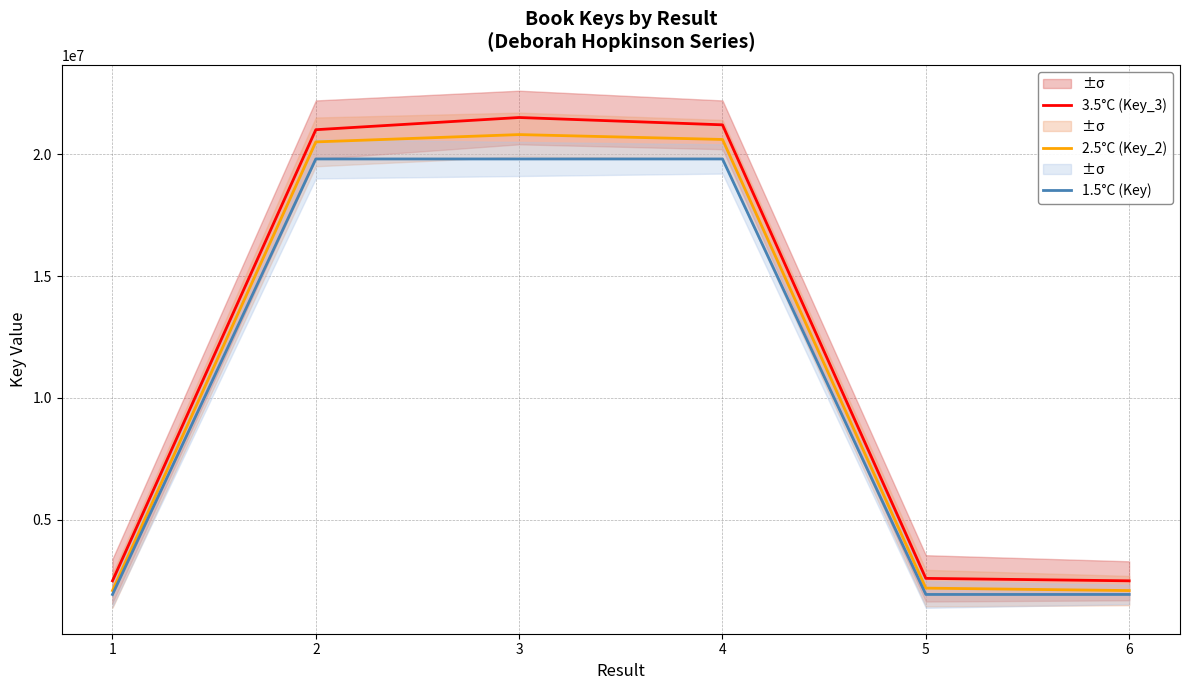

Between 1 and 3, which series saw the biggest shift?

3.5°C (Key_3)